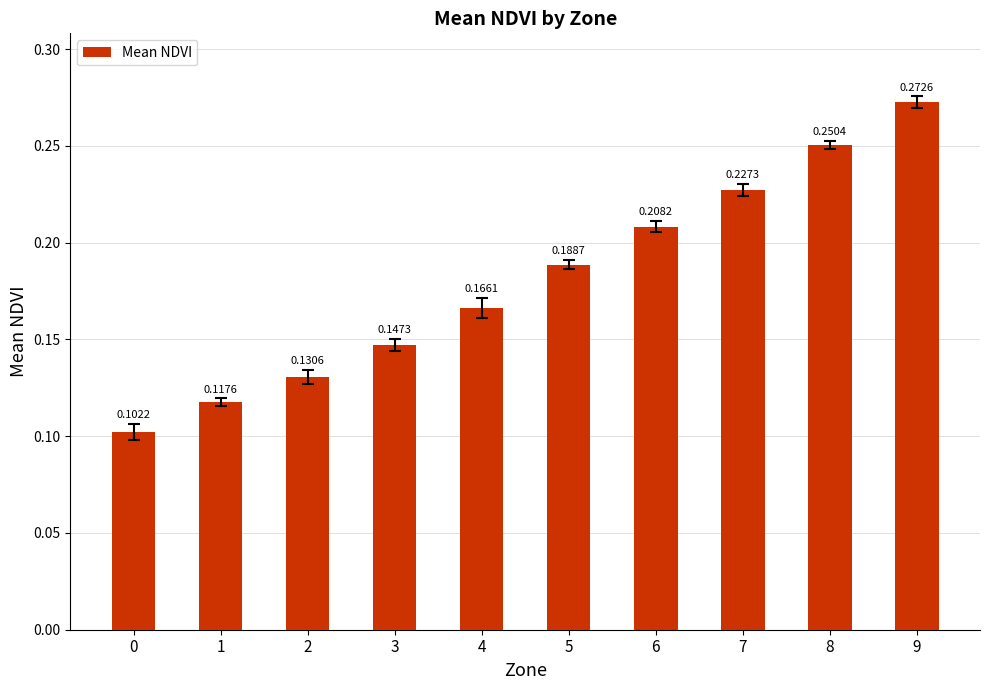

At which category does the chart reach its peak across all series?

9